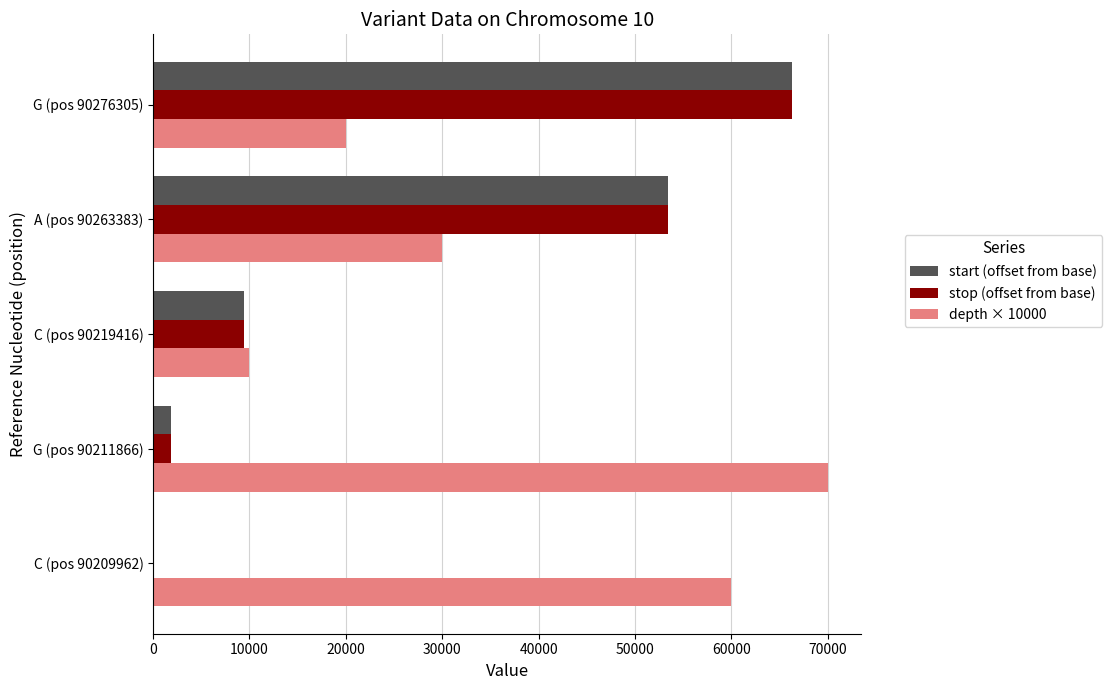

Read the start (offset from base) value at G (pos 90276305).

66343